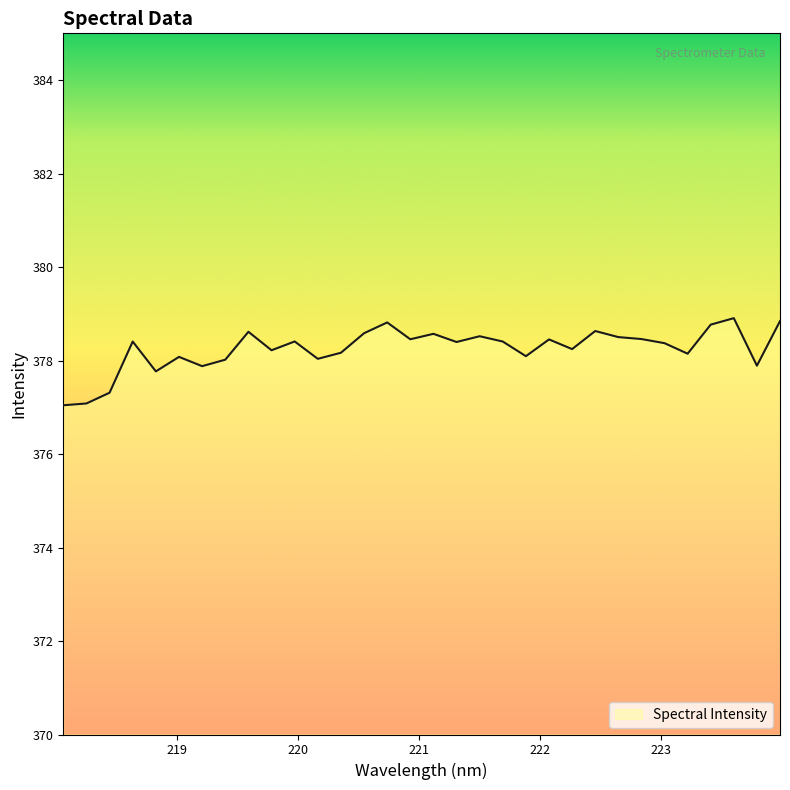

What is the maximum value shown in the chart?

378.9